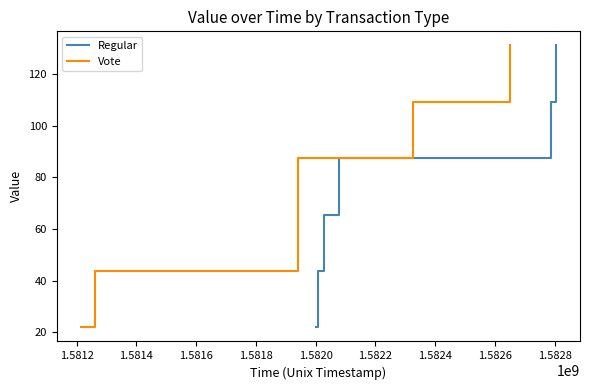

What is the lowest value of the Regular series?

21.9